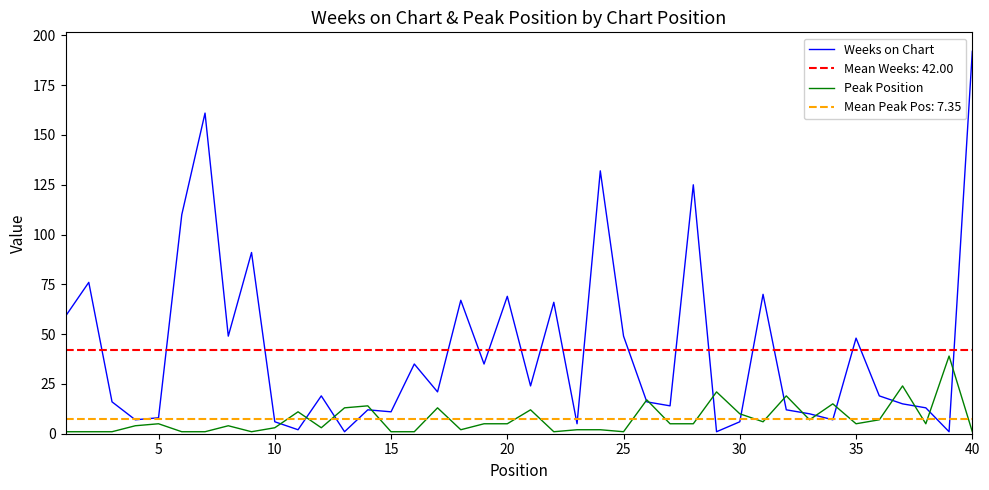

What is the maximum value for Weeks on Chart?

192